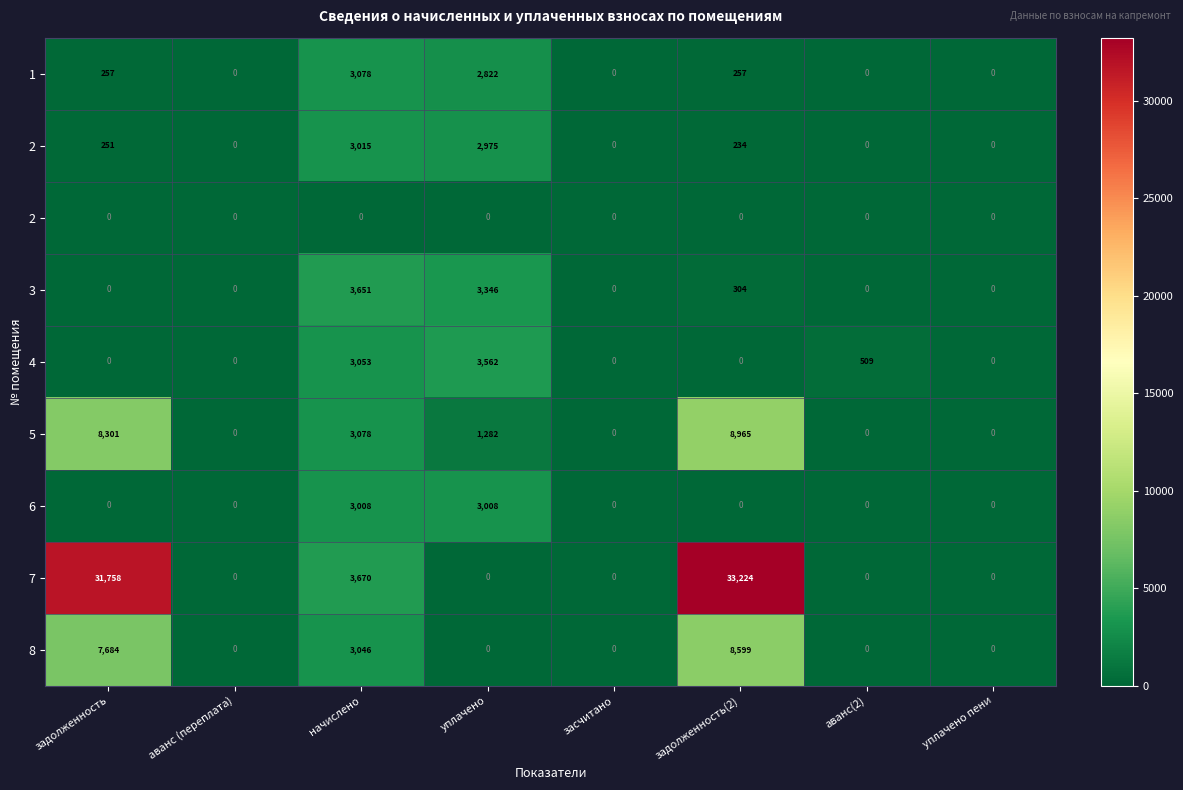

At which category is the sum across all series the highest?

задолженность(2)